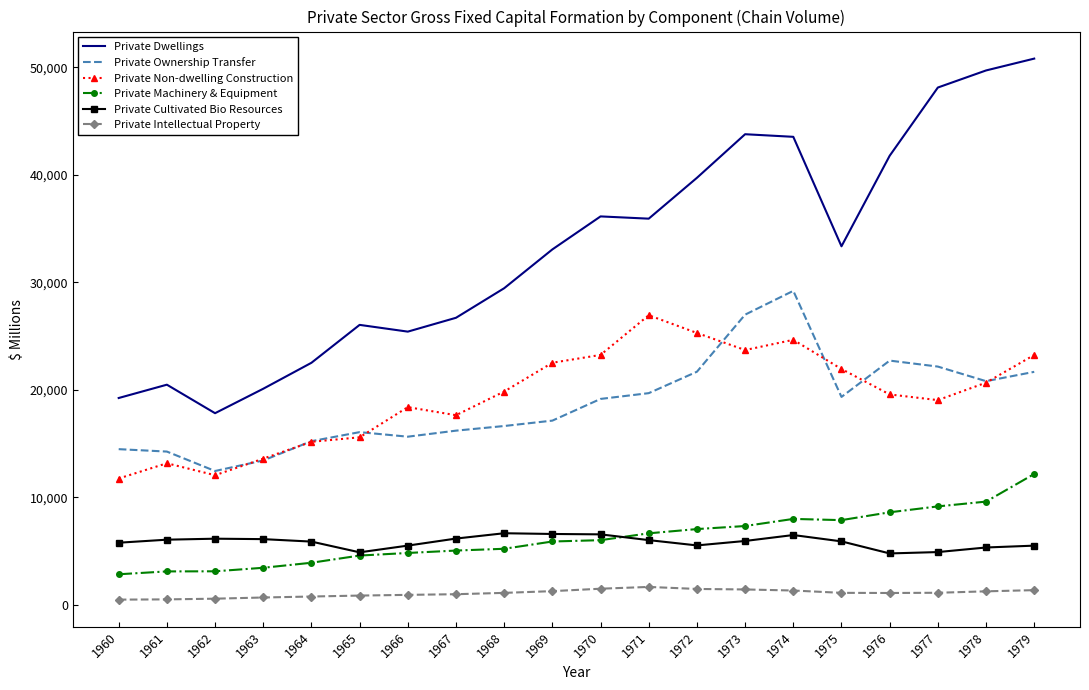

The value of Private Cultivated Bio Resources at 1975 is 5911. True or false?

True